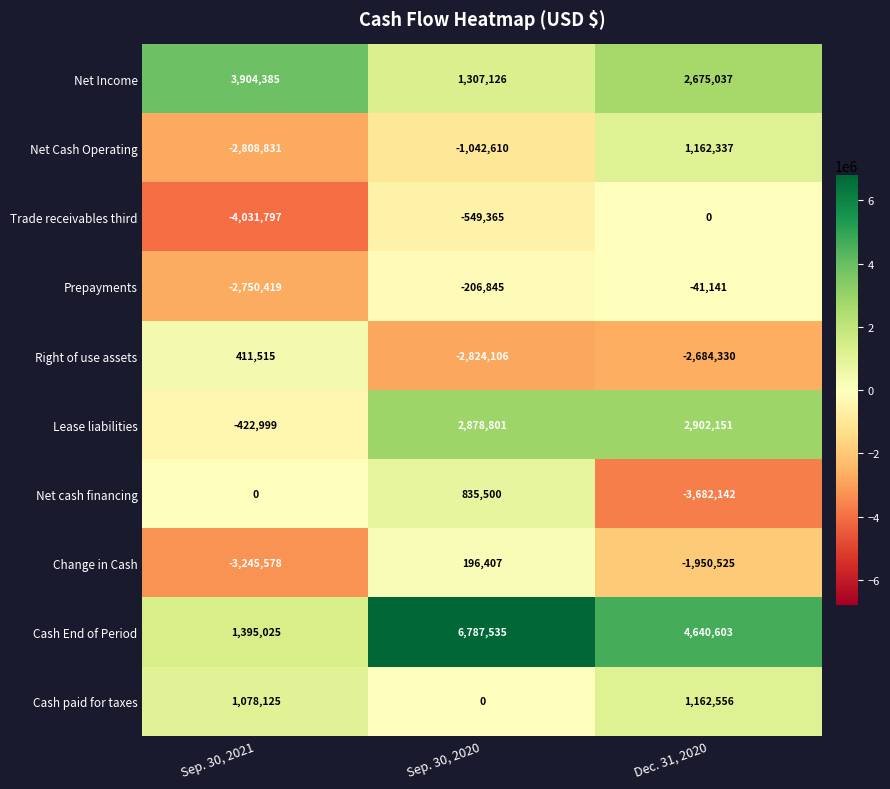

Rank the series by their maximum value, from highest to lowest.

Cash End of Period, Net Income, Lease liabilities, Cash paid for taxes, Net Cash Operating, Net cash financing, Right of use assets, Change in Cash, Trade receivables third, Prepayments